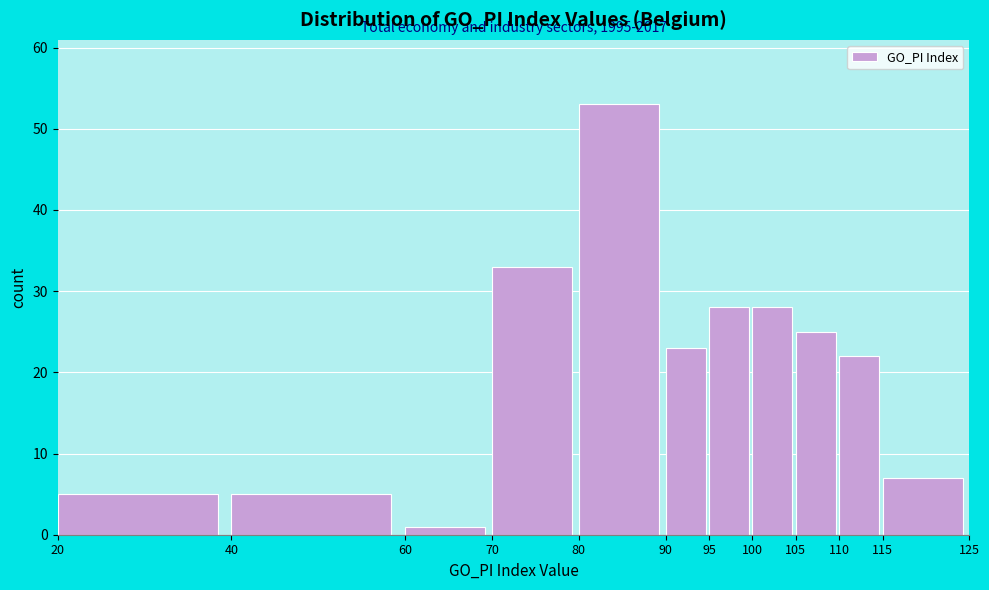

Over which range of the x-axis is the bar tallest?

80 to 90